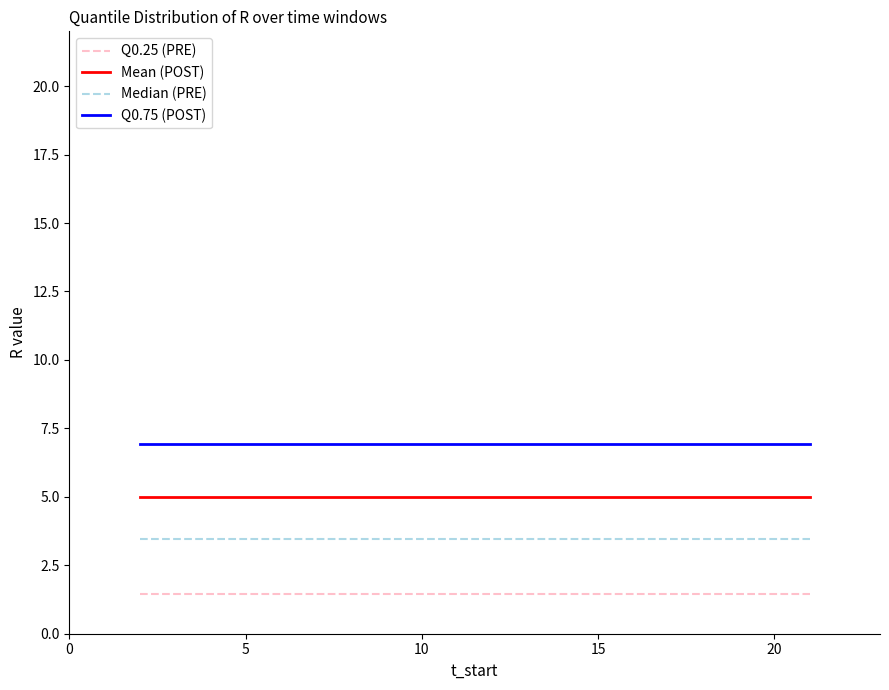

Rank the series by their average value, from highest to lowest.

Q0.75 (POST), Mean (POST), Median (PRE), Q0.25 (PRE)